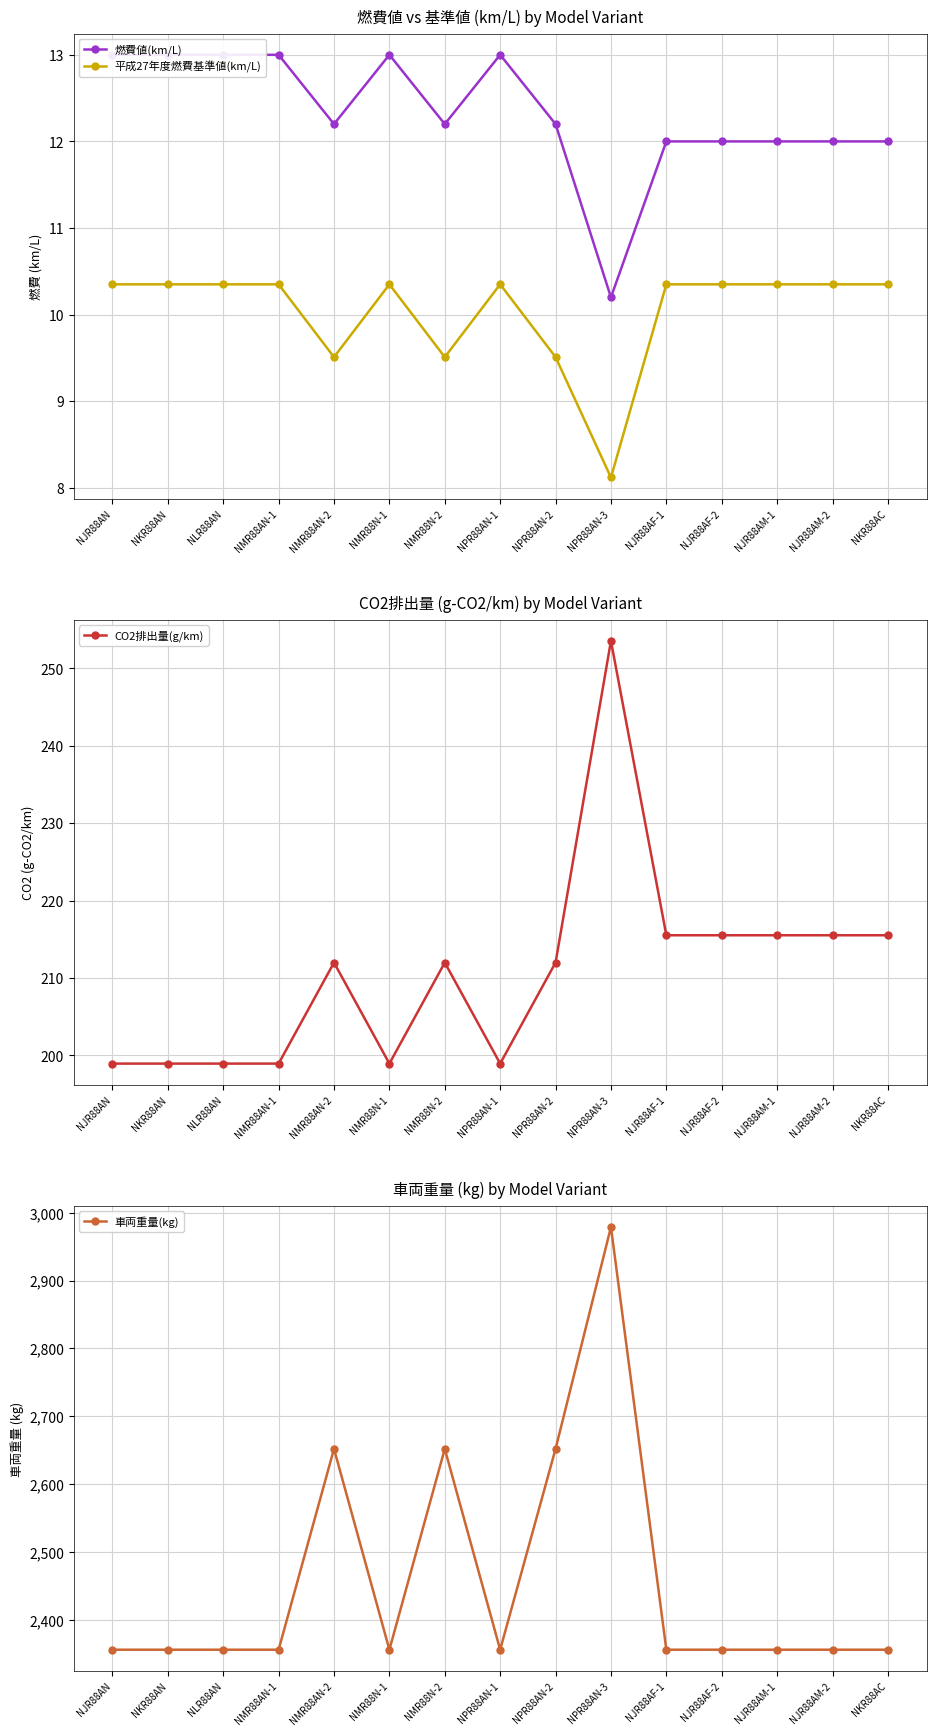

Is this an area chart (filled region under the line)?

No